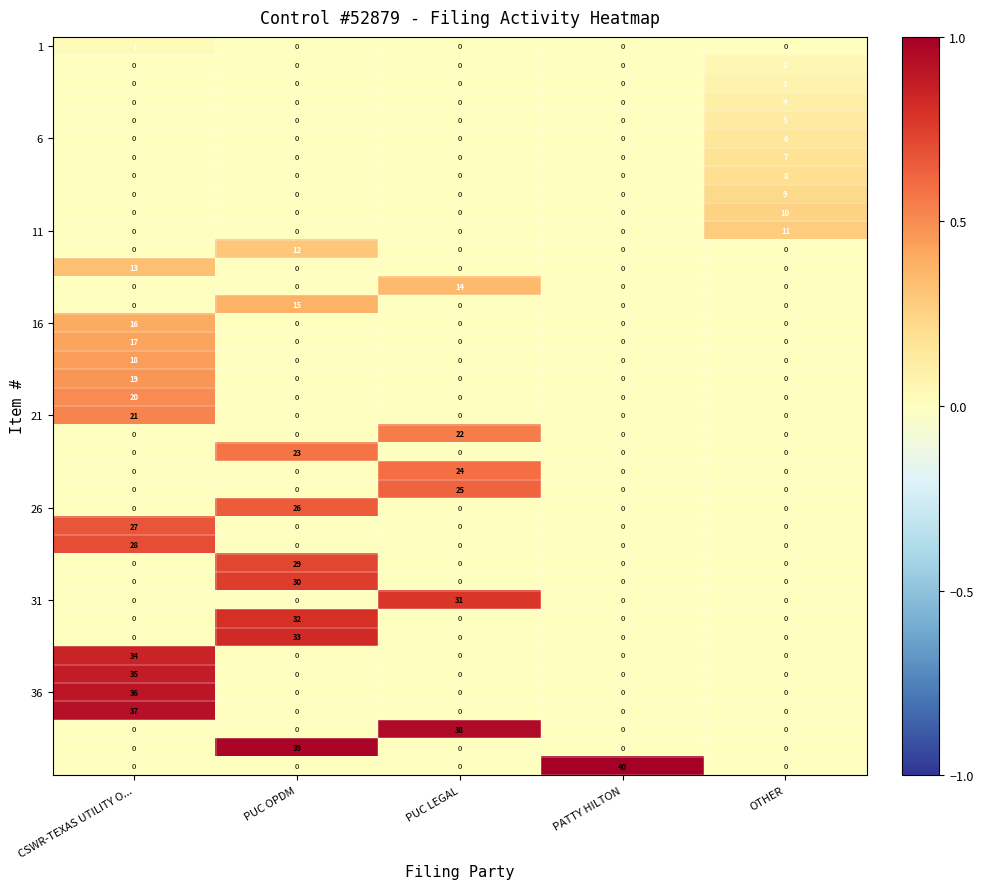

At how many categories does at least one series exceed 36?

4